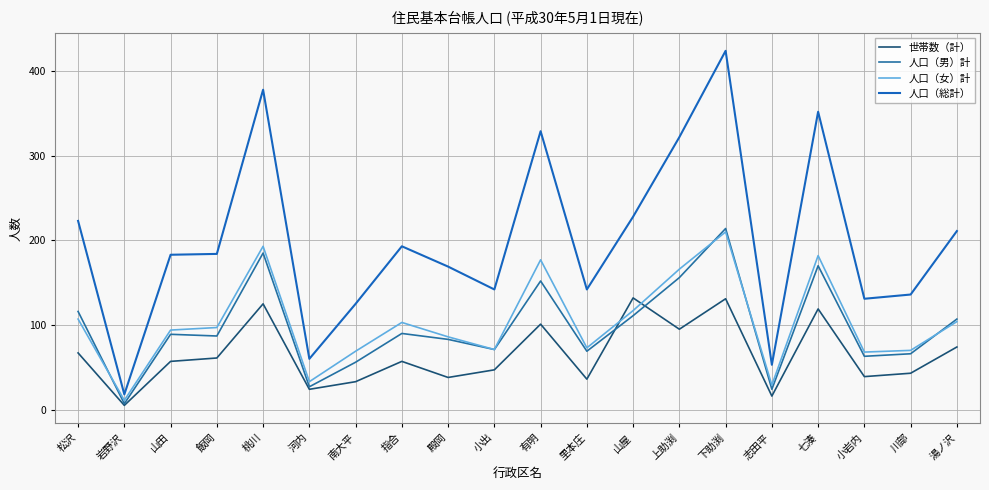

How many values in the 人口（女）計 series are below 97?

10